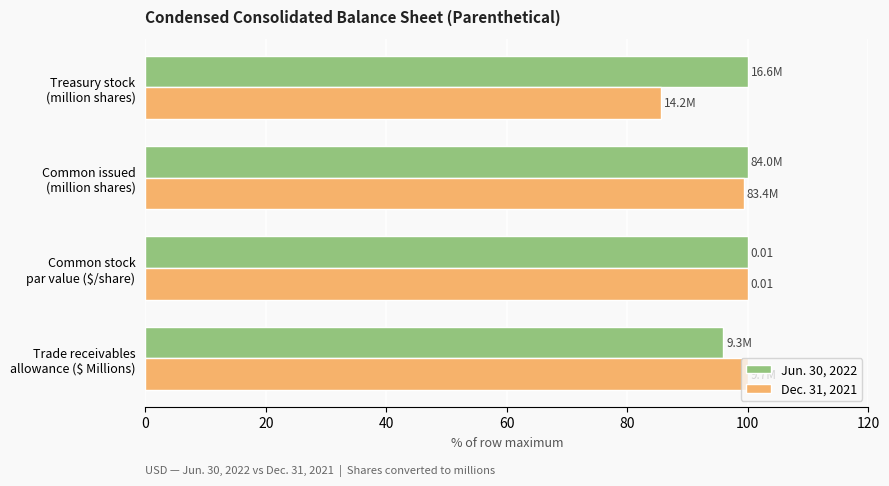

Rank the series by their average value, from highest to lowest.

Jun. 30, 2022, Dec. 31, 2021